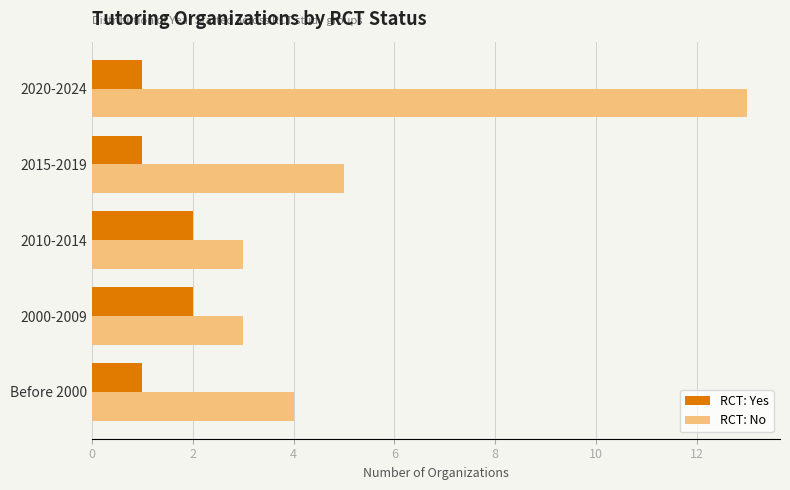

True or false: RCT: No has a value of 2 at 2015-2019.

False